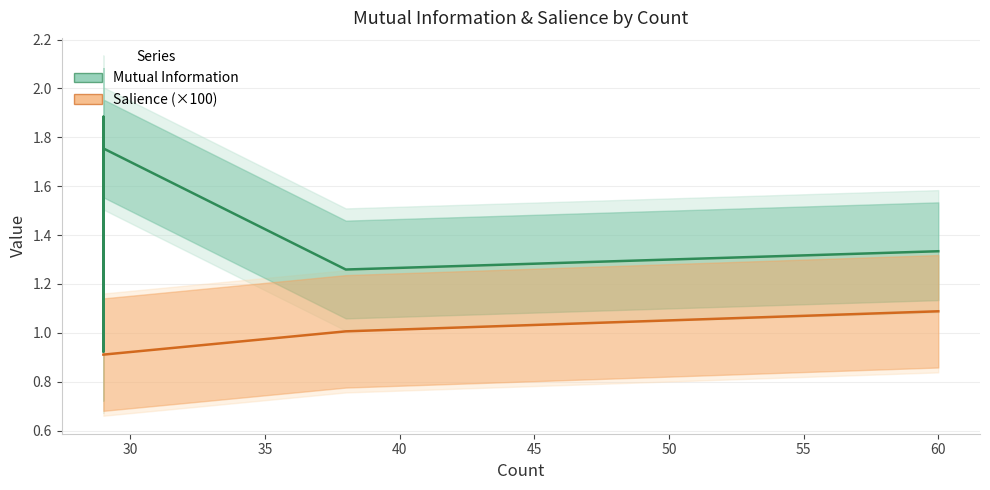

What is the minimum value shown in the chart?

0.9